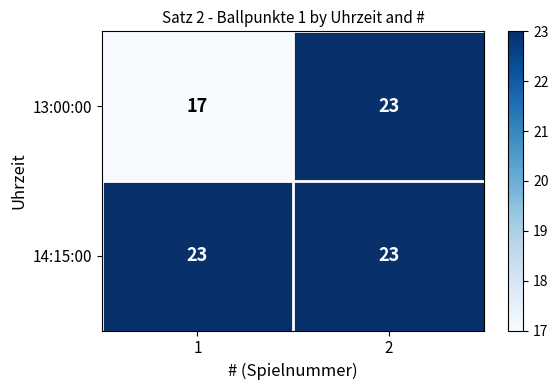

What value does the 13:00:00 series have at 1?

17